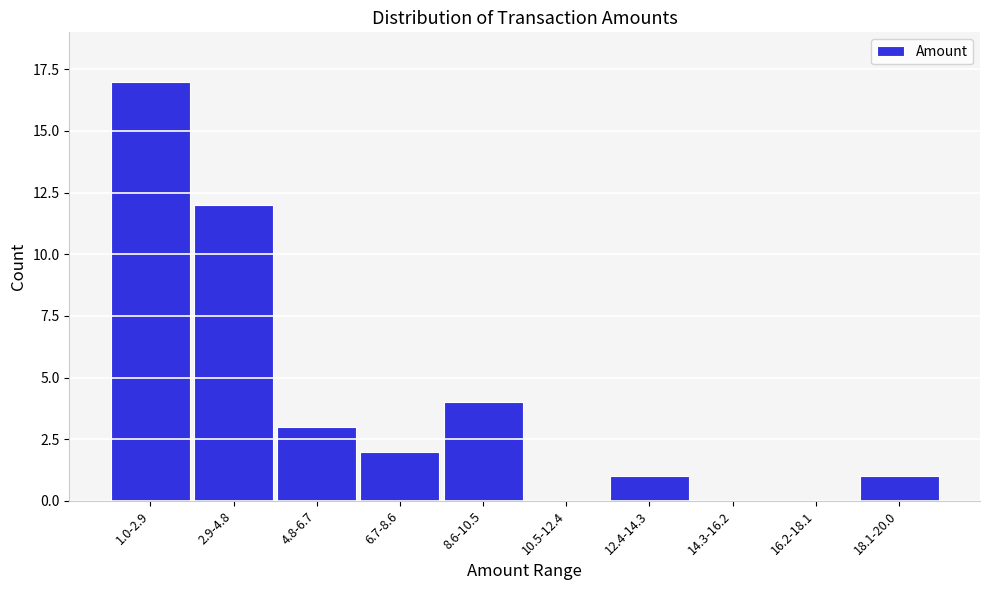

Reading left to right, list all the values displayed in this chart.

1.0-2.9=17	2.9-4.8=12	4.8-6.7=3	6.7-8.6=2	8.6-10.5=4	10.5-12.4=0	12.4-14.3=1	14.3-16.2=0	16.2-18.1=0	18.1-20.0=1